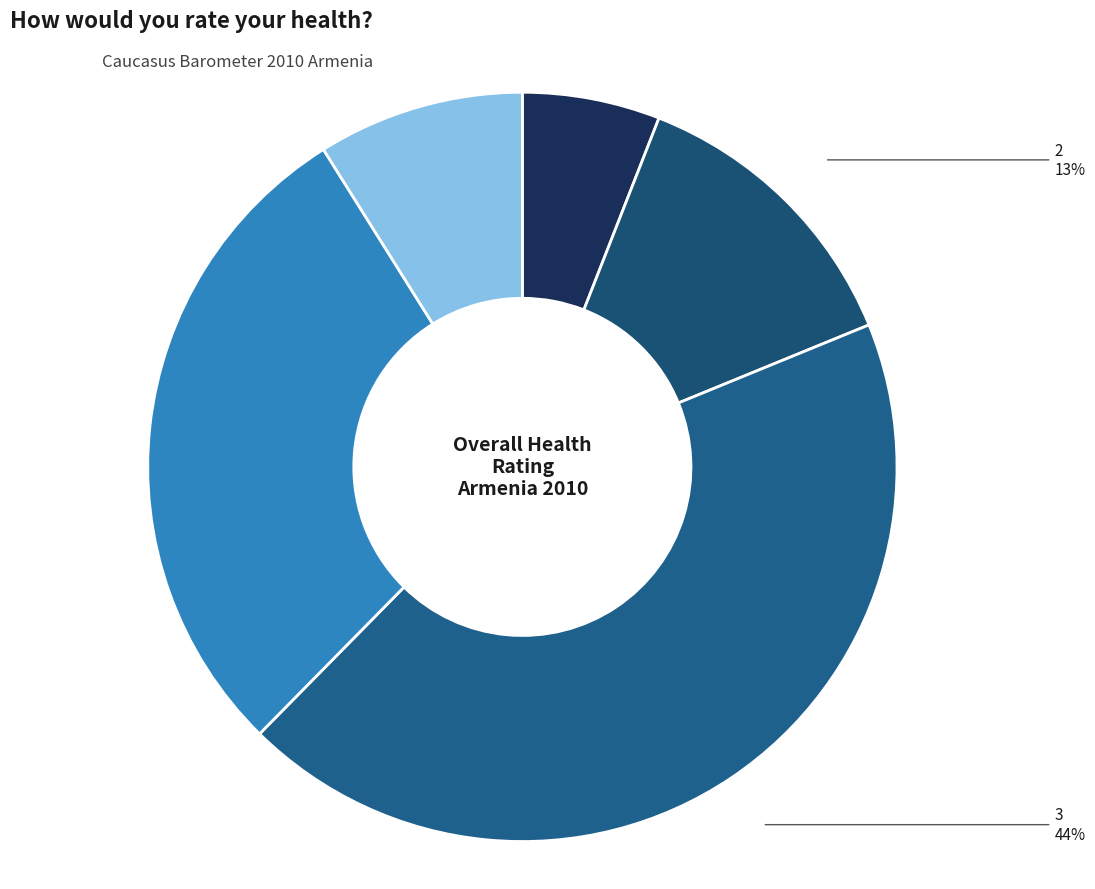

Which slice is the smallest?

Very poor